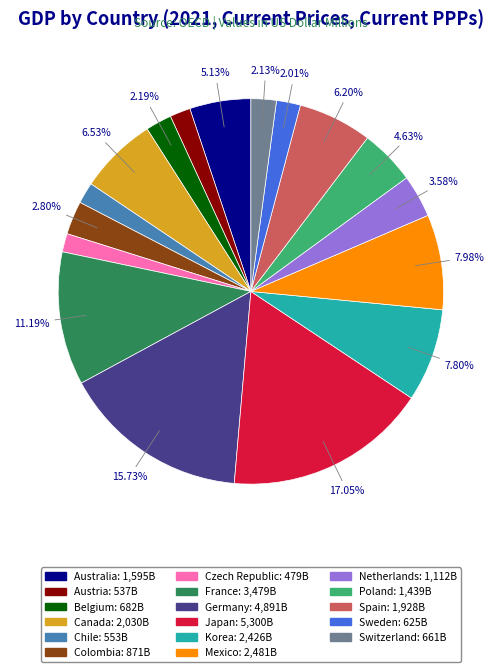

How many segments does this pie chart have?

17